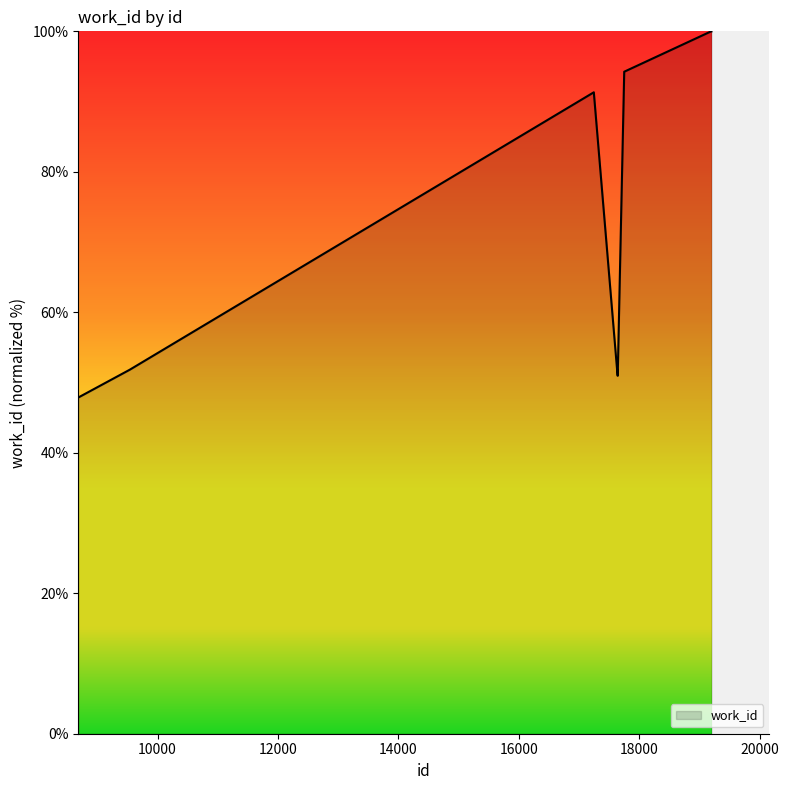

What is the maximum value shown in the chart?

100.0